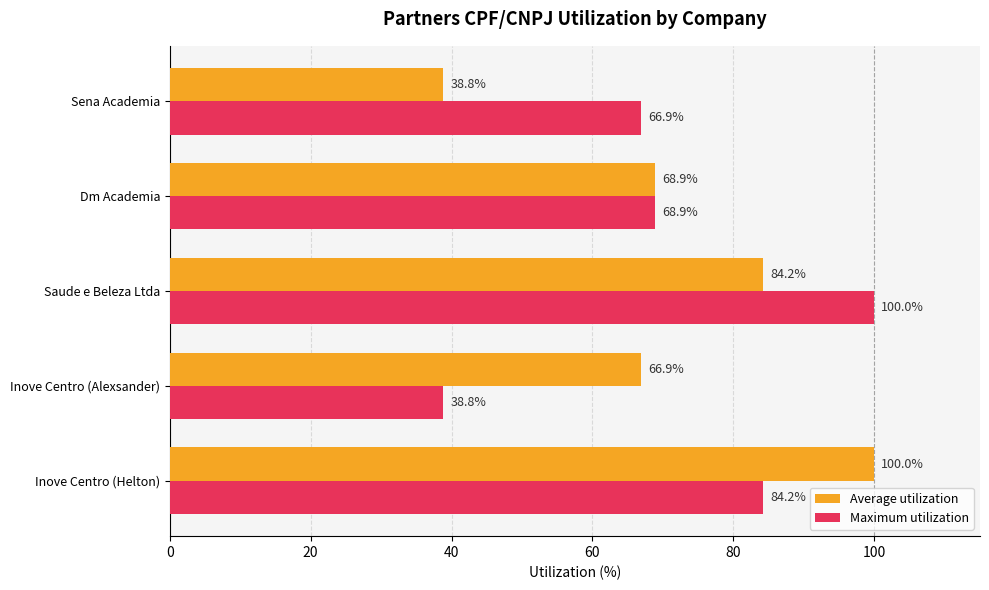

What is the maximum value for Maximum utilization?

100.0